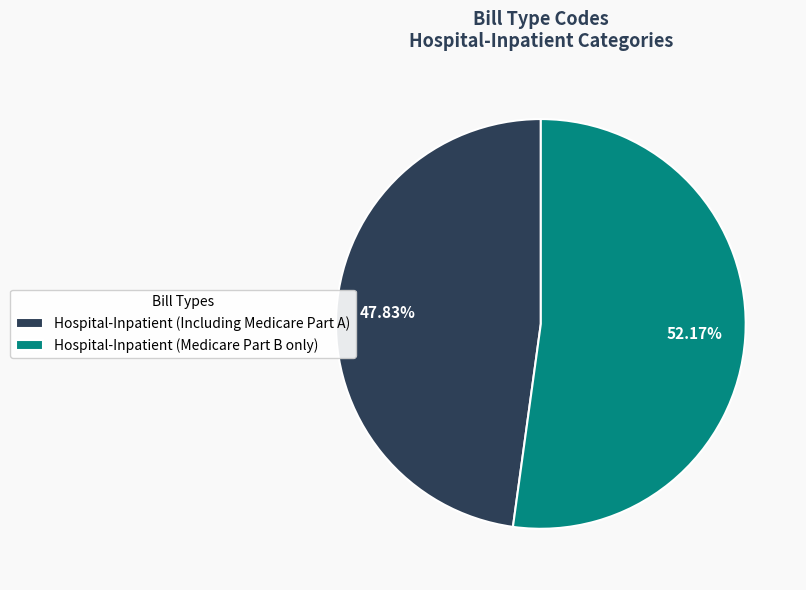

To the nearest percent, what is the difference between the Hospital-Inpatient (Medicare Part B only) and Hospital-Inpatient (Including Medicare Part A) slice percentages?

4%